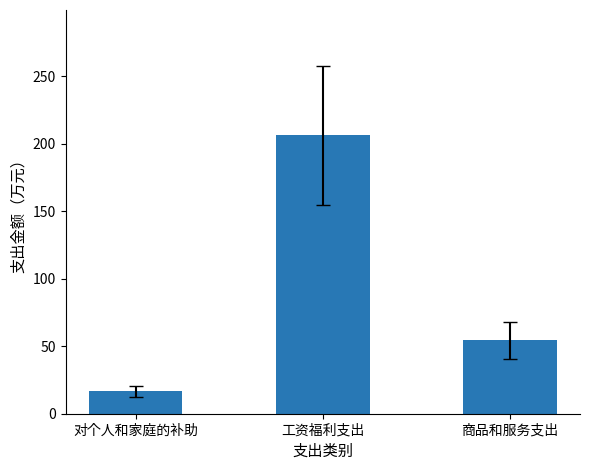

At which label does the data first exceed 54?

工资福利支出